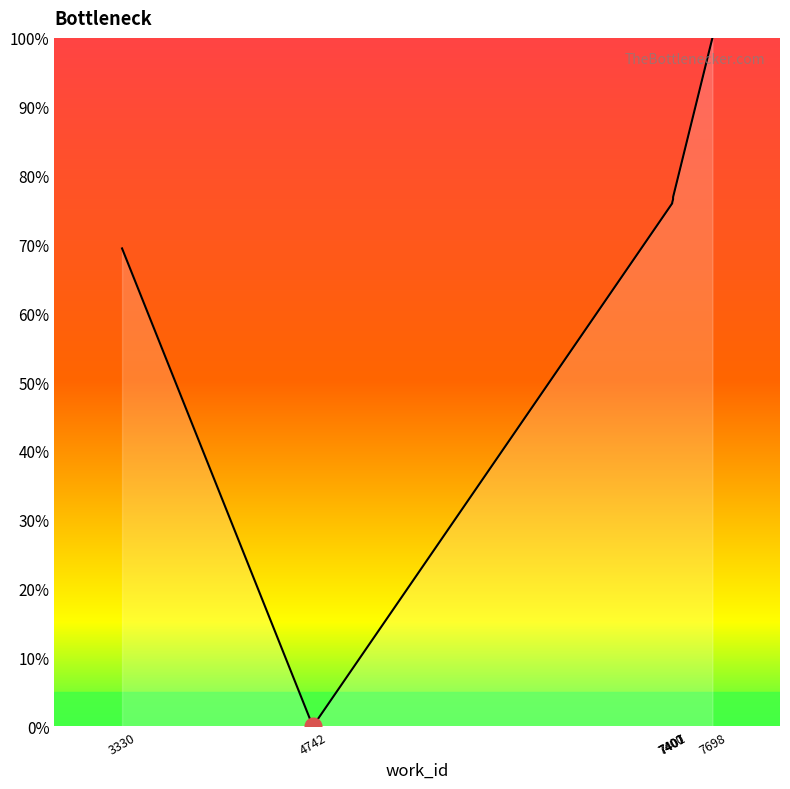

How many points are lower than both their immediate neighbors (excluding endpoints)?

1